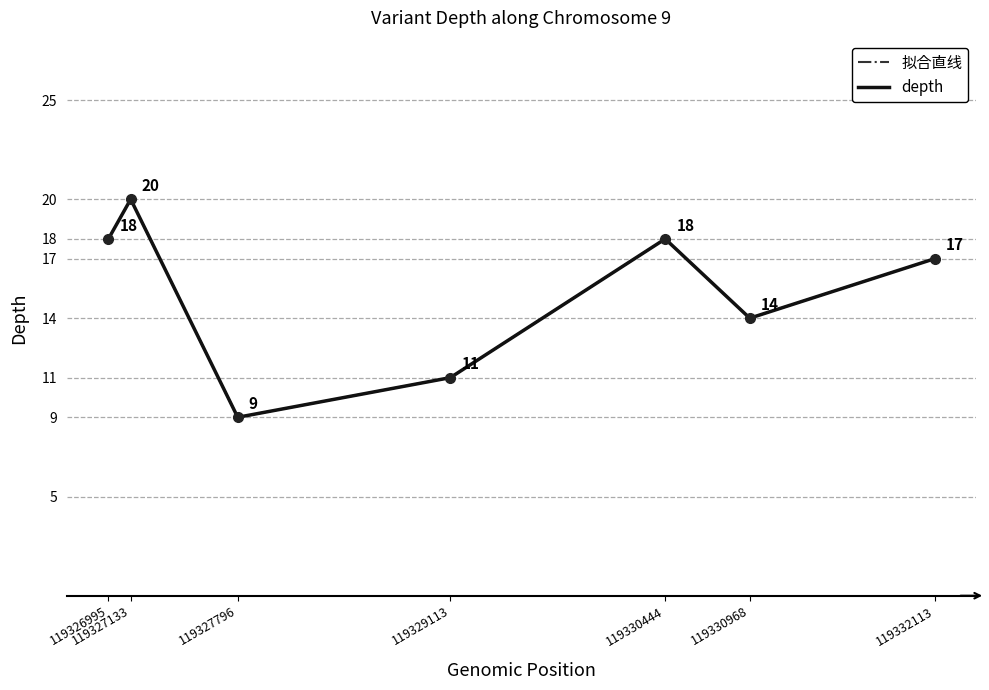

The value of 拟合直线 at 119330444 is 23. True or false?

False